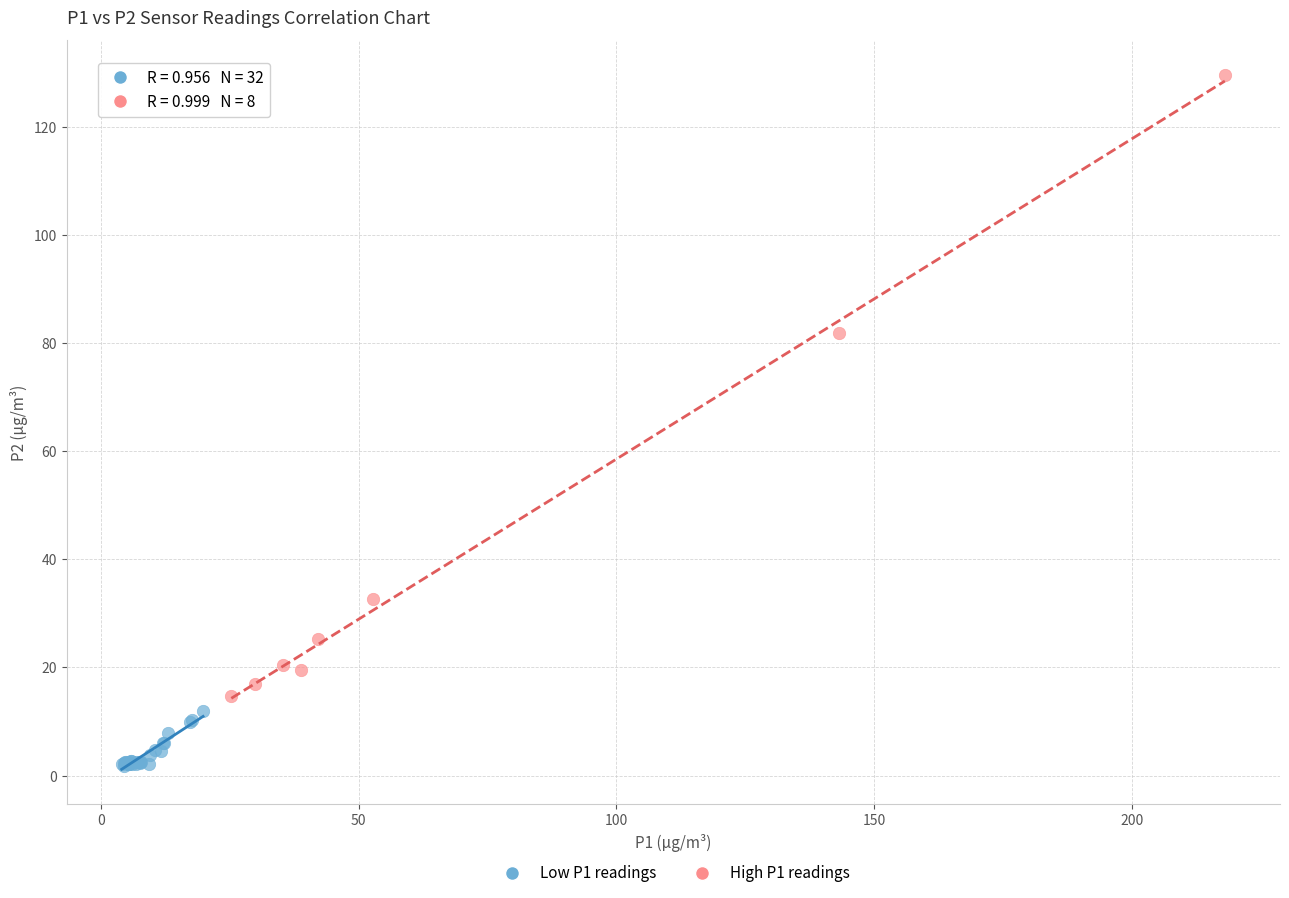

Which series contains the lowest Y value?

Low P1 readings